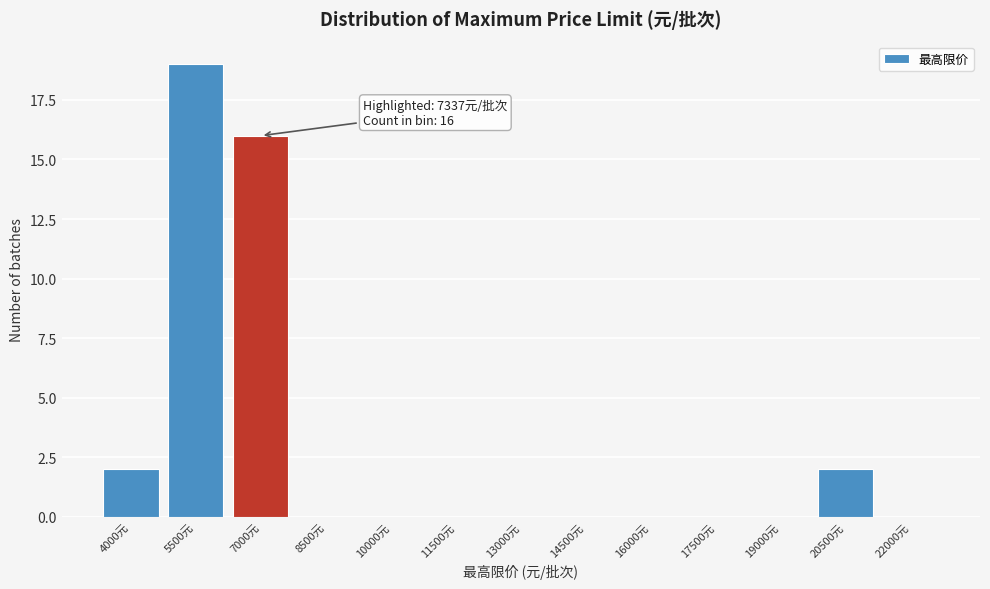

Reading left to right, what are all the values shown in this chart?

4000元=2	5500元=19	7000元=16	8500元=0	10000元=0	11500元=0	13000元=0	14500元=0	16000元=0	17500元=0	19000元=0	20500元=2	22000元=0